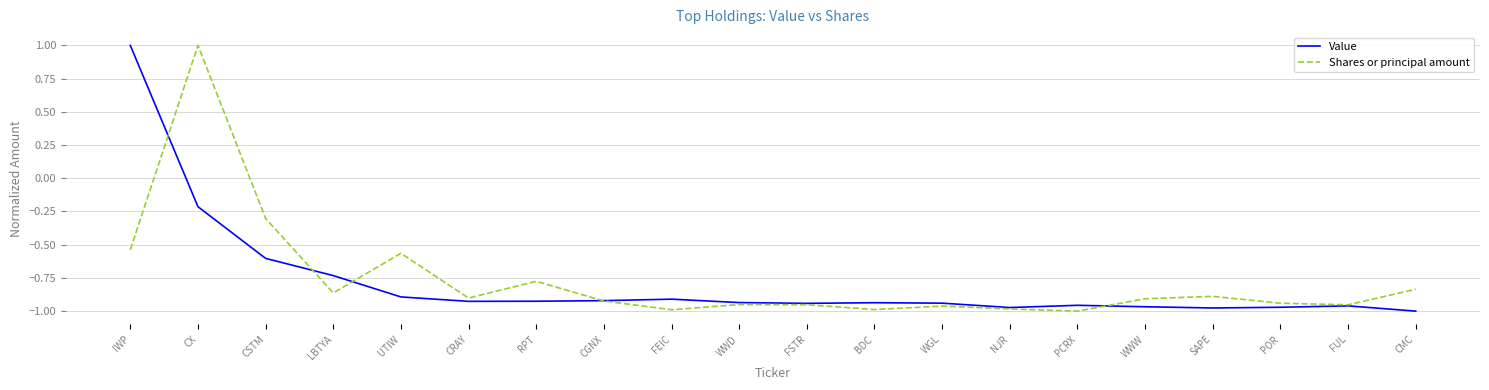

At which label does Shares or principal amount reach its peak?

CX